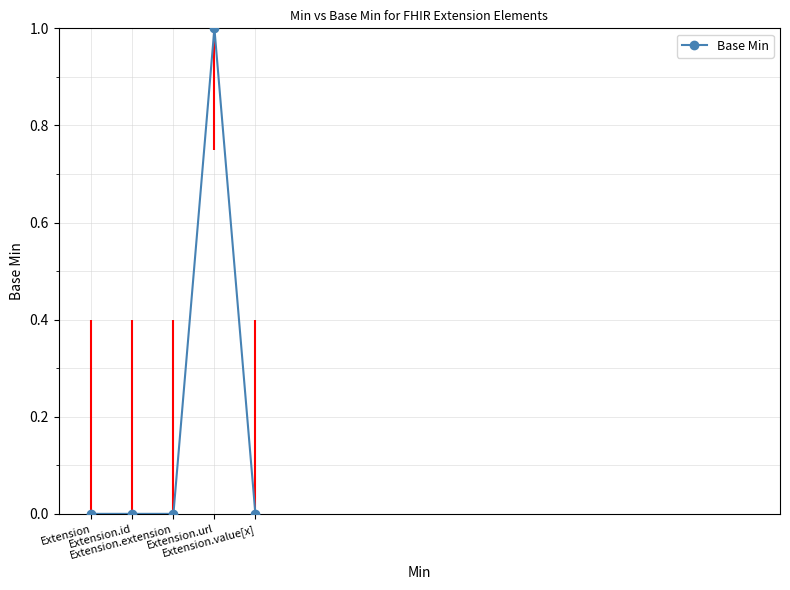

List the labels in order of value, largest first.

Extension.url, Extension, Extension.id, Extension.extension, Extension.value[x]